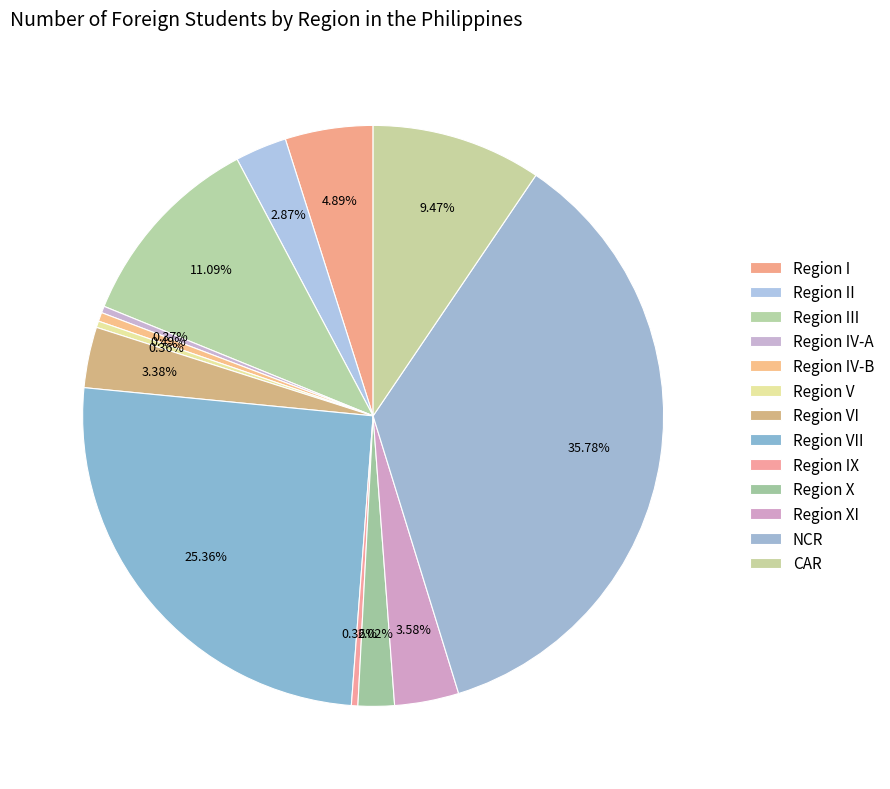

To the nearest percent, what is the difference between the largest and smallest slice percentages?

35%